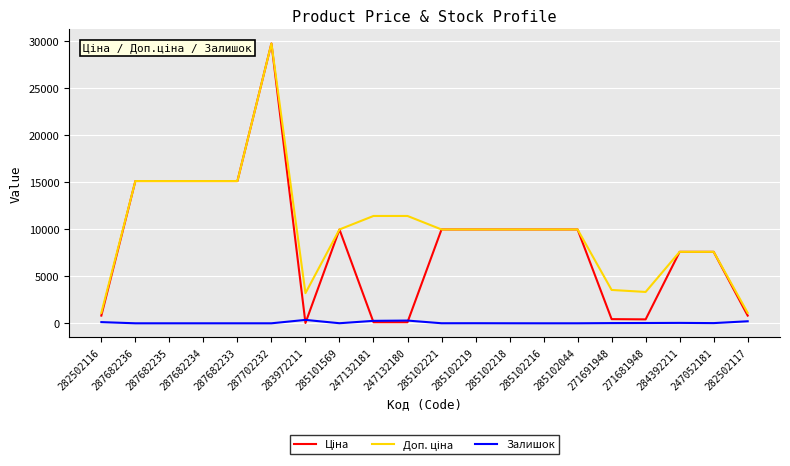

True or false: Залишок has a value of 30.0 at 271681948.

True